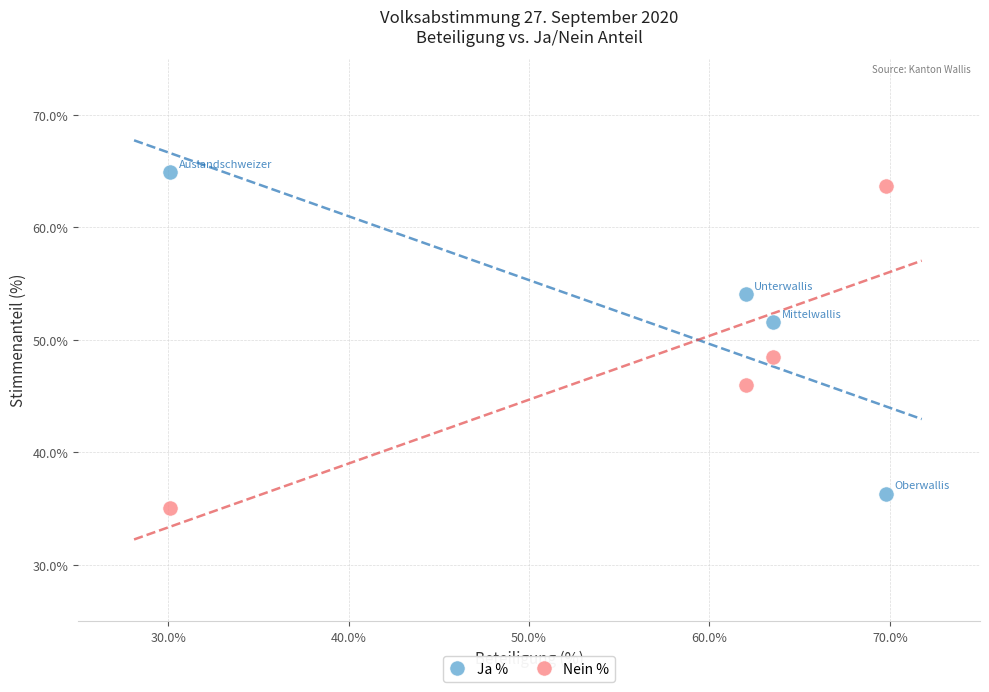

Across all data points, what is the range of Y values (max minus min)?

29.8